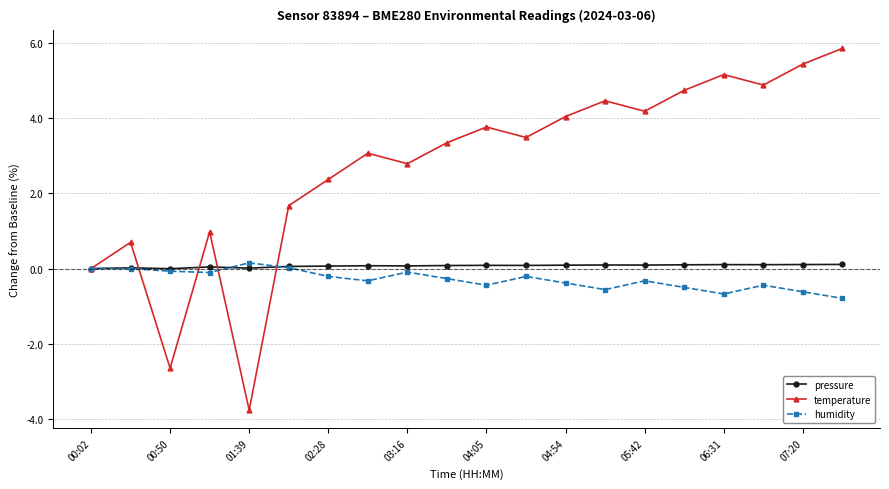

How many categories are shown in the chart?

20